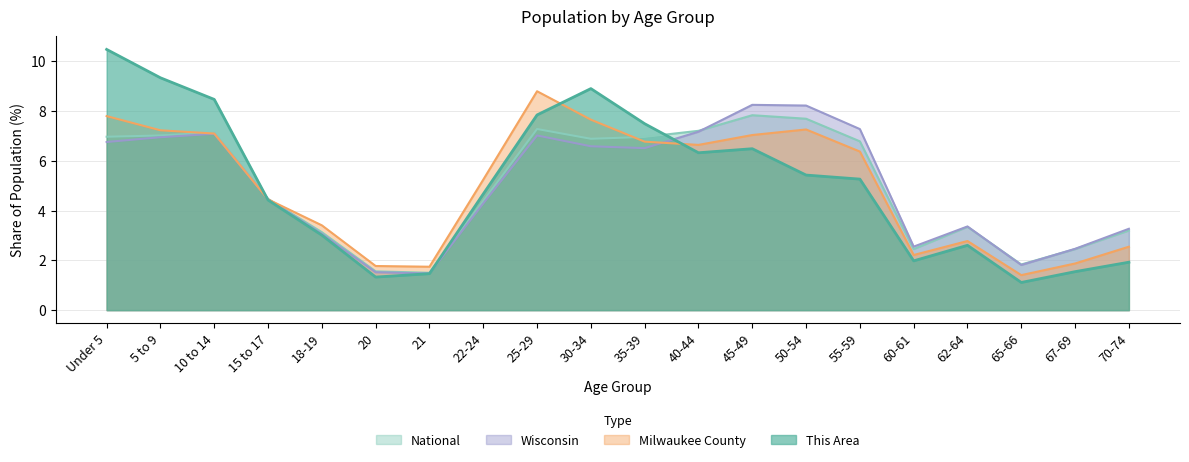

What is the average value of the National series?

5.0